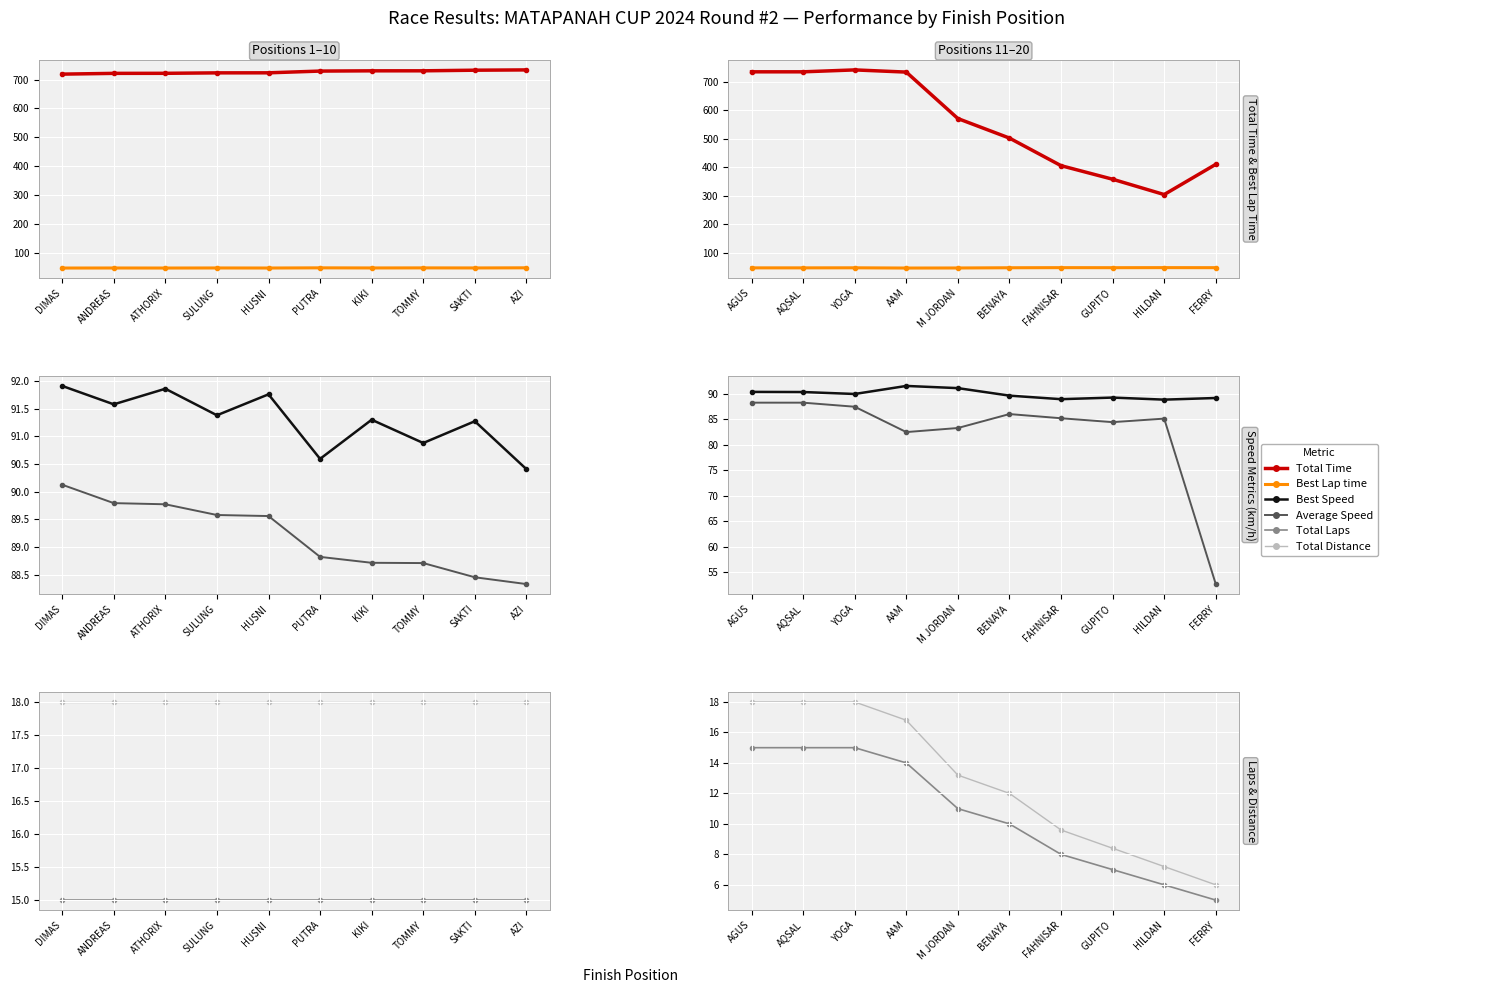

Which series has the largest total across all categories?

Total Time